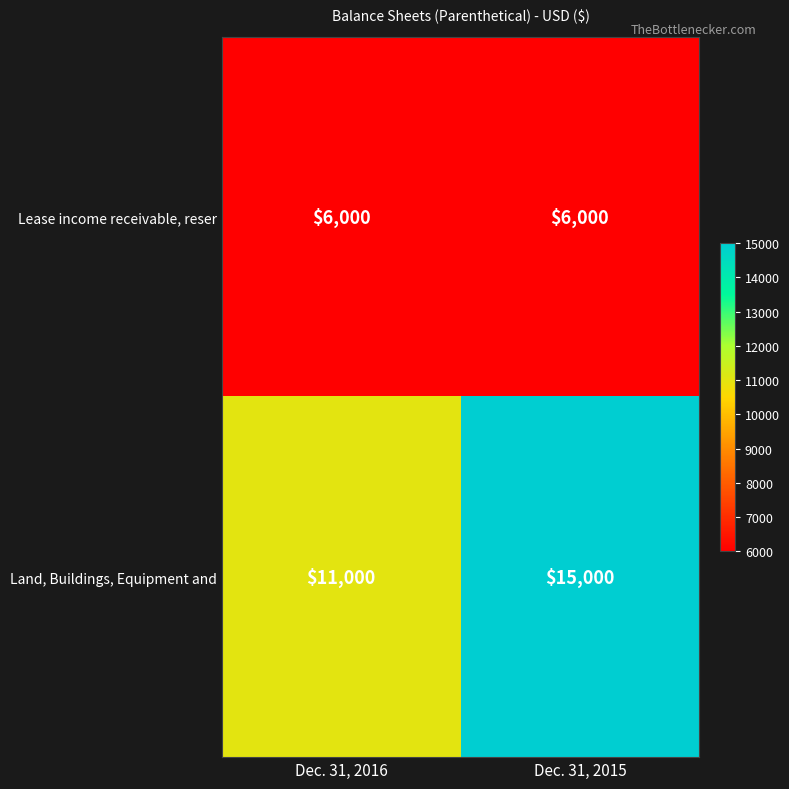

At which category is the sum across all series the highest?

Dec. 31, 2015